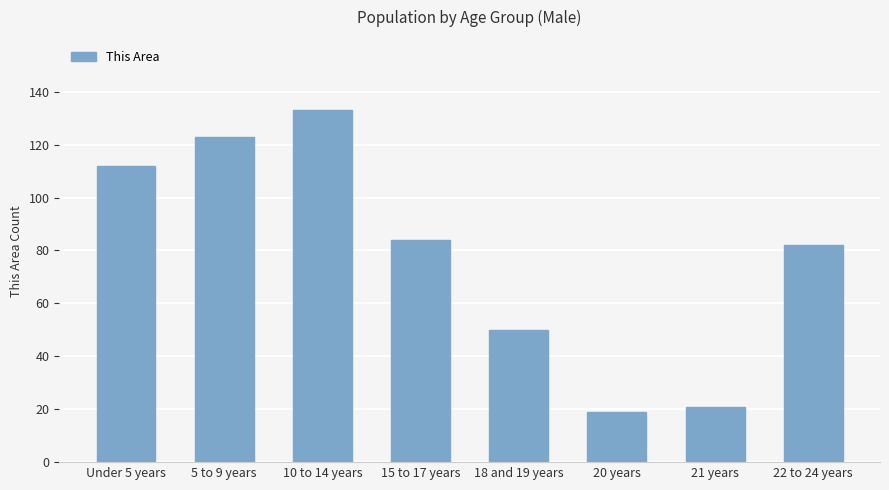

Is it true that the value at 18 and 19 years is 25?

False